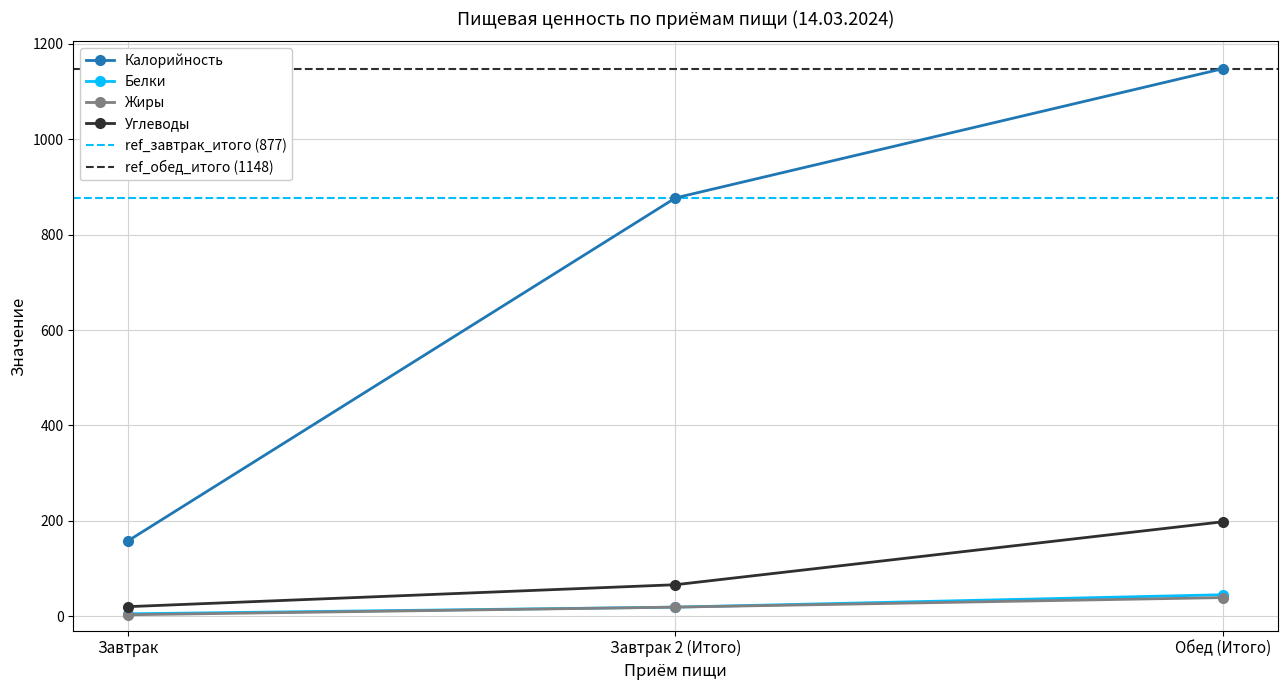

Which series has the largest range (max minus min)?

Калорийность